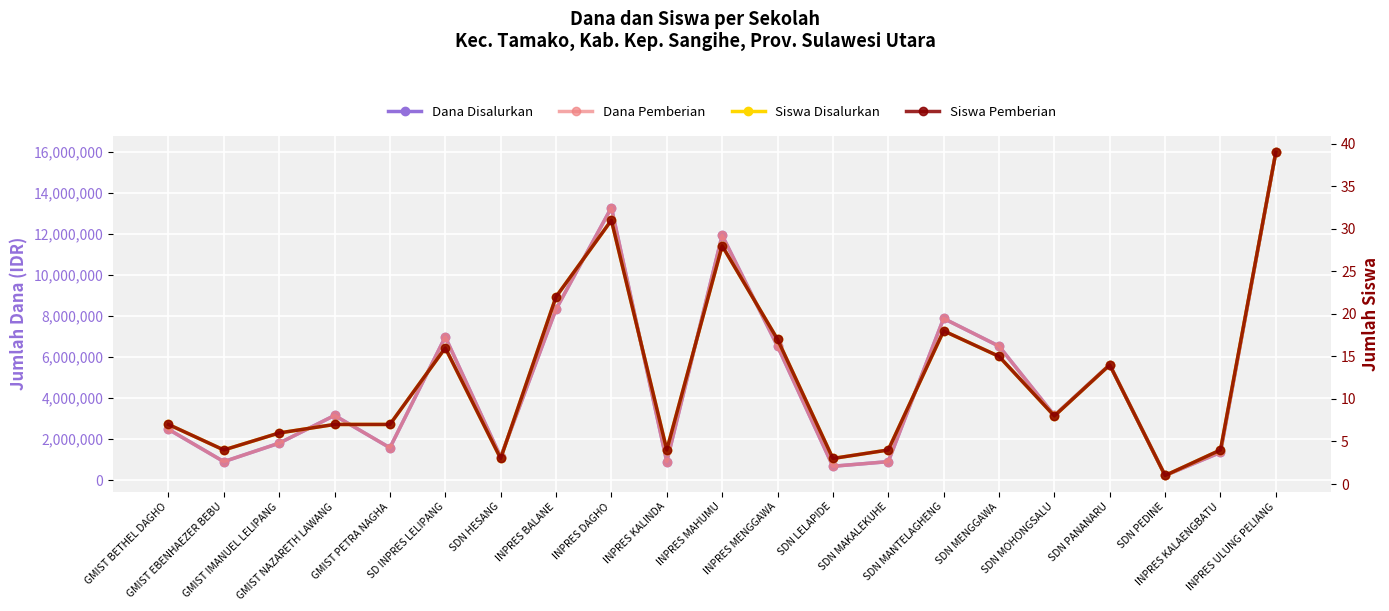

In Siswa Disalurkan, how many points are higher than both neighbors (excluding endpoints)?

5